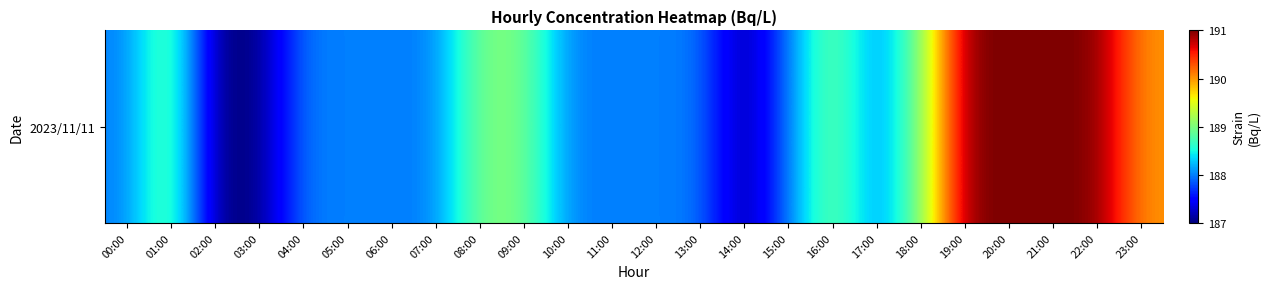

What is the difference between the values at 15:00 and 20:00?

3